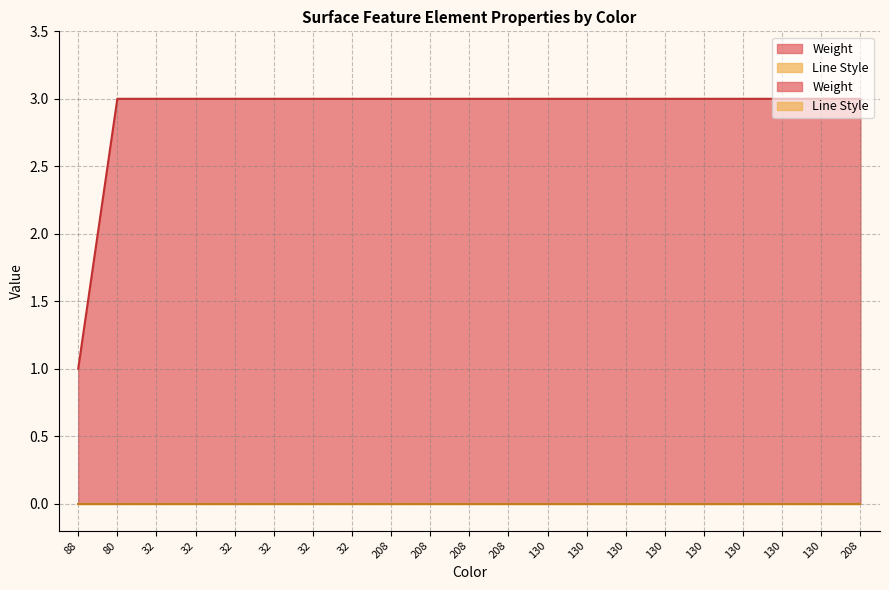

Which has a higher value, 130 or 208?

130